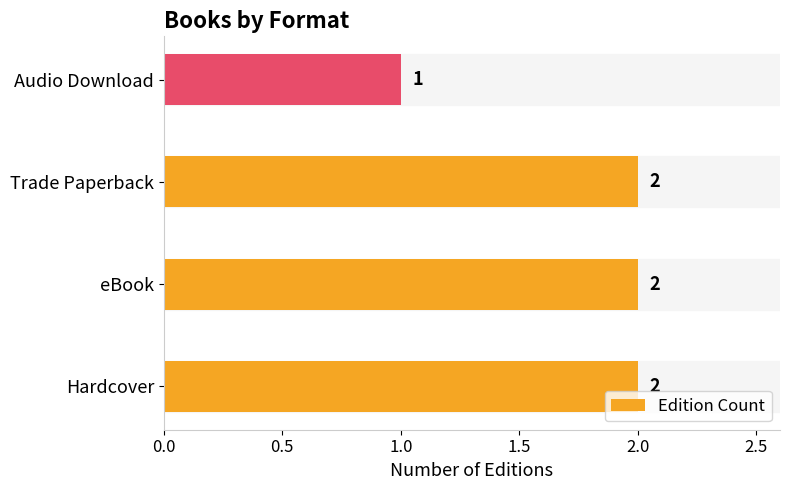

Where is the data nearest to the value 1?

Audio Download